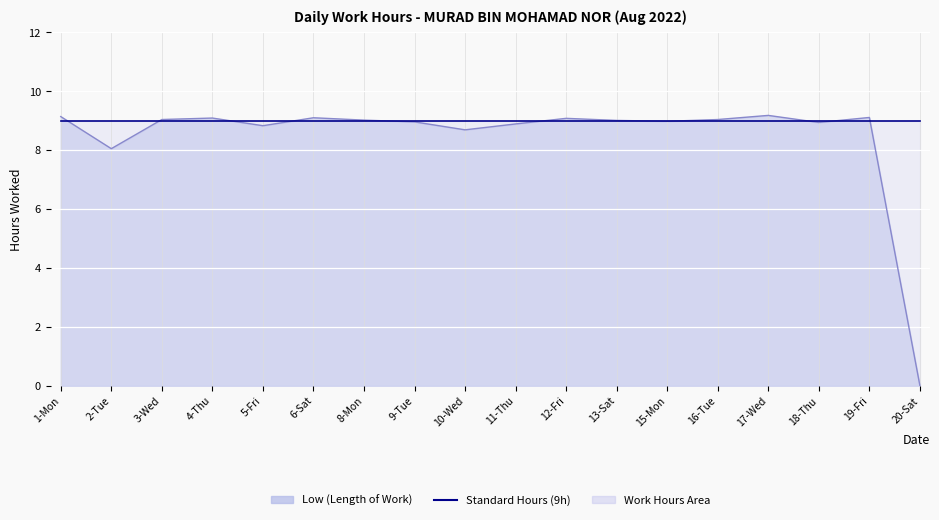

What is the difference between the values at 11-Thu and 8-Mon?

0.1